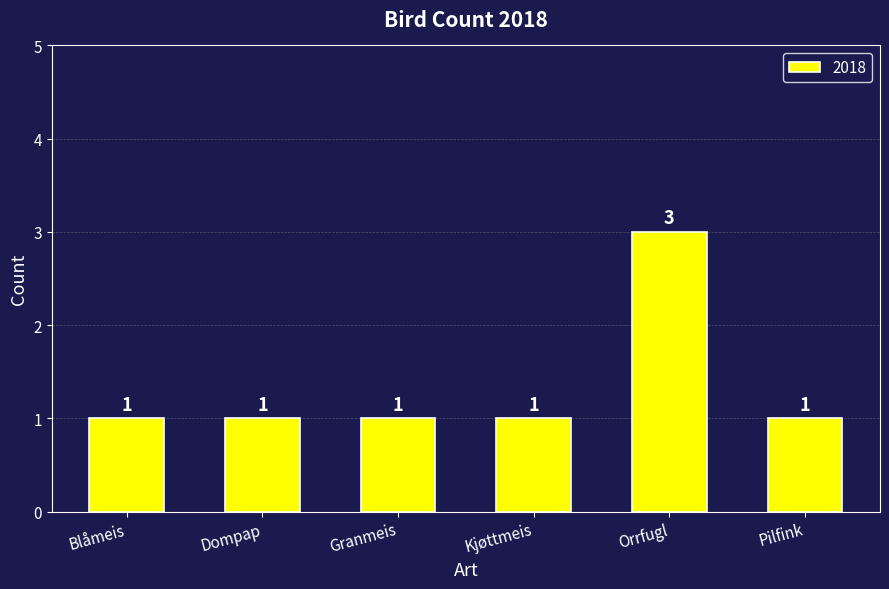

What is the smallest value displayed?

1